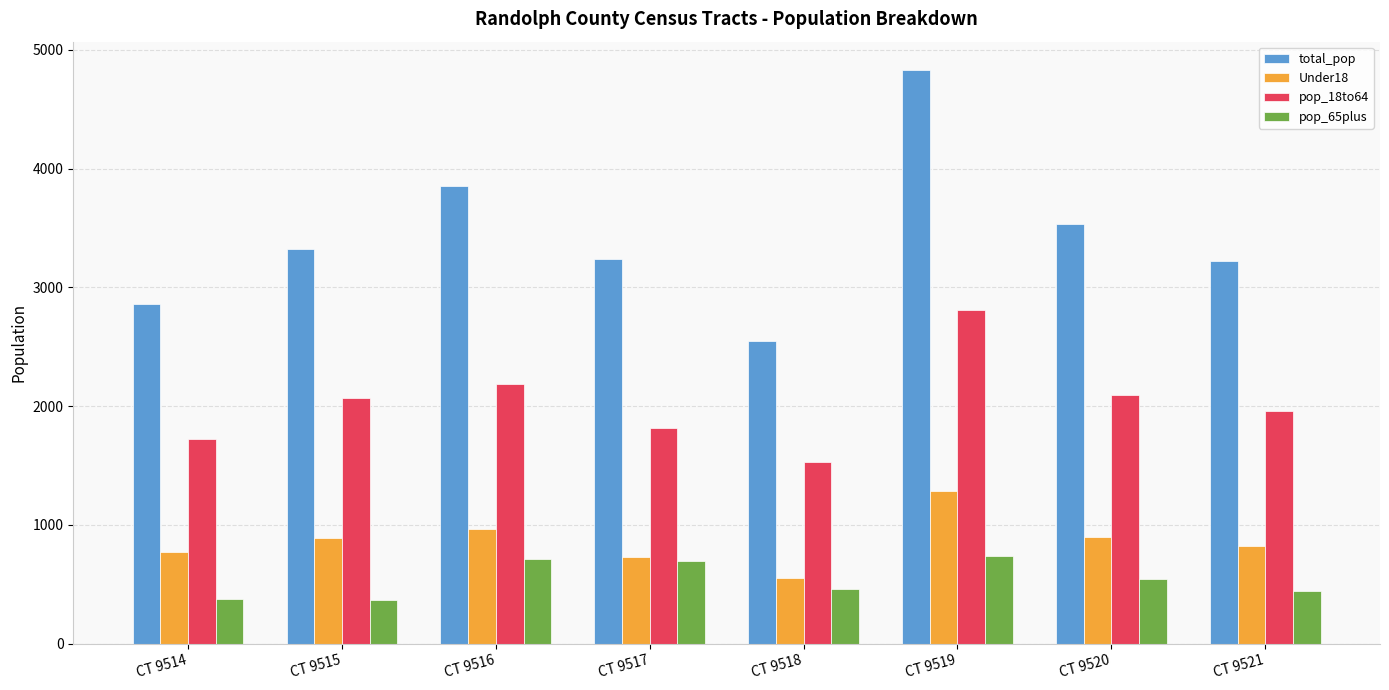

Count the number of categories in the chart.

8